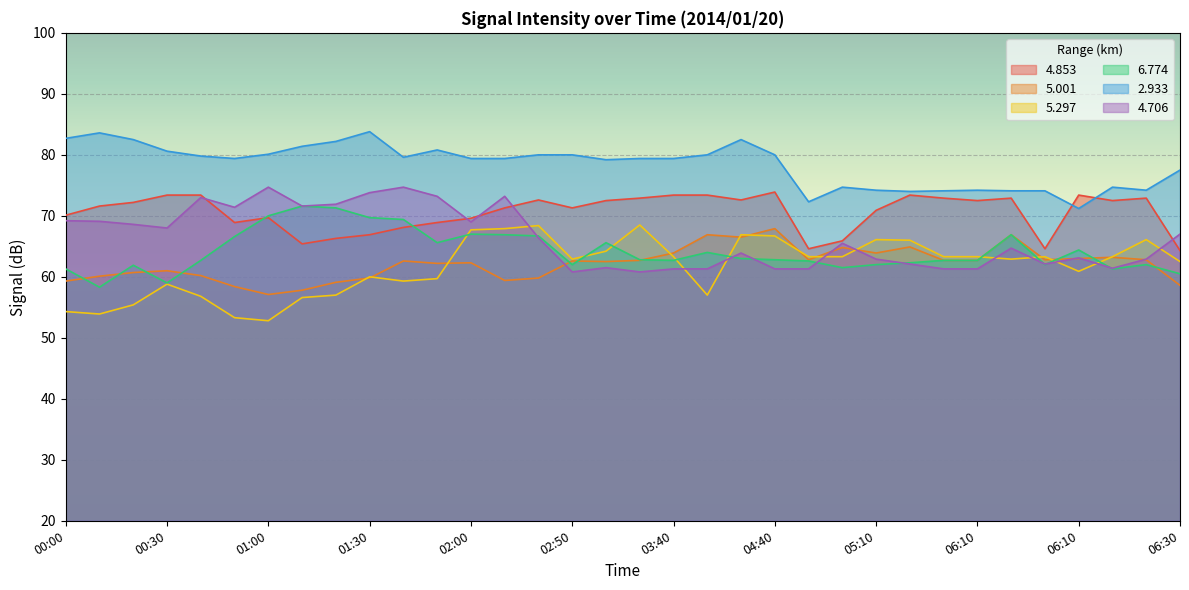

True or false:   2.933 and   6.774 intersect in this chart.

False